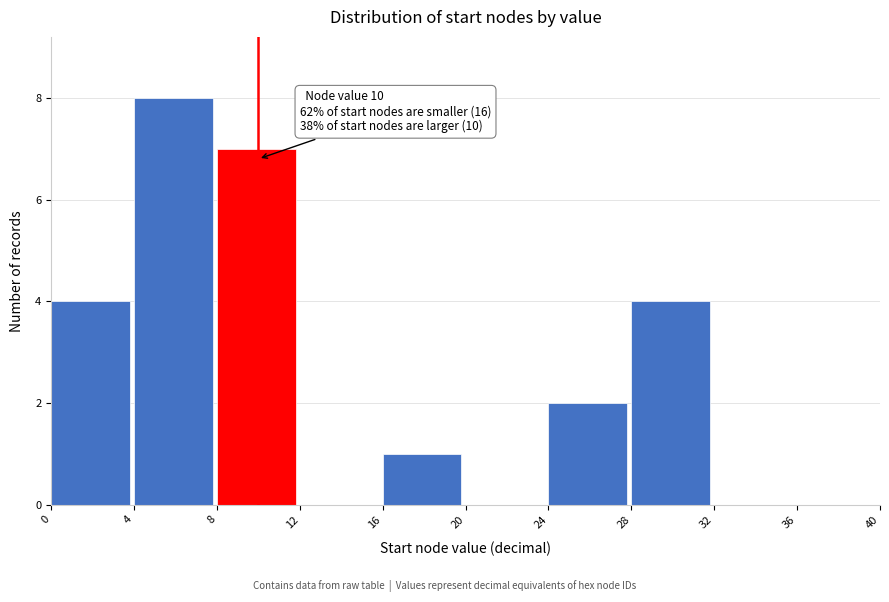

Which range on the x-axis has the tallest bar?

4 to 8